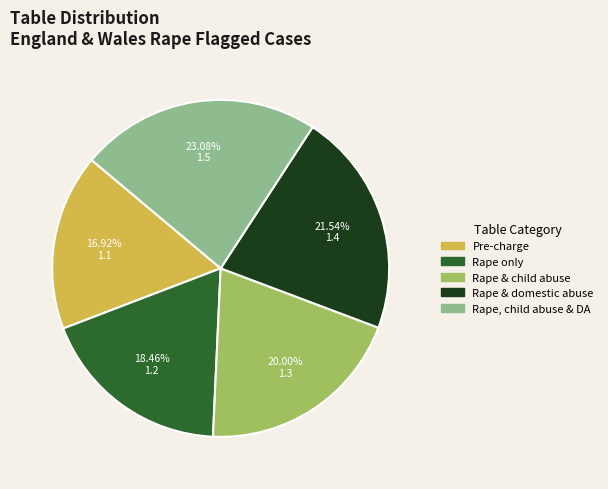

Rank the categories by value from highest to lowest.

Rape, child abuse & DA, Rape & domestic abuse, Rape & child abuse, Rape only, Pre-charge